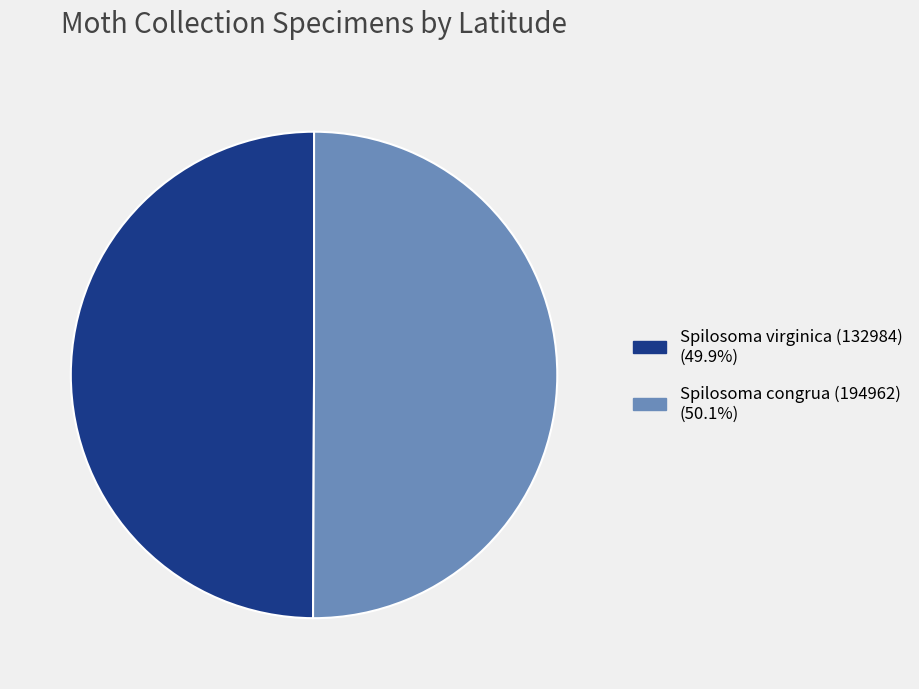

Is the sum of Spilosoma virginica (132984) (49.9%) and Spilosoma congrua (194962) (50.1%) greater than half?

Yes